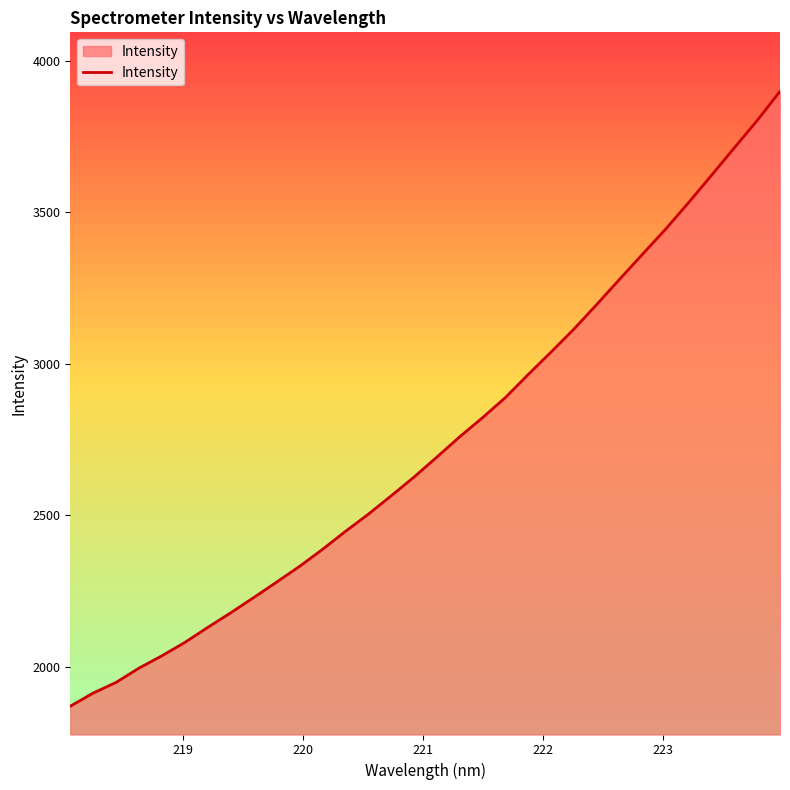

What is the difference between the maximum and second lowest values?

1987.4